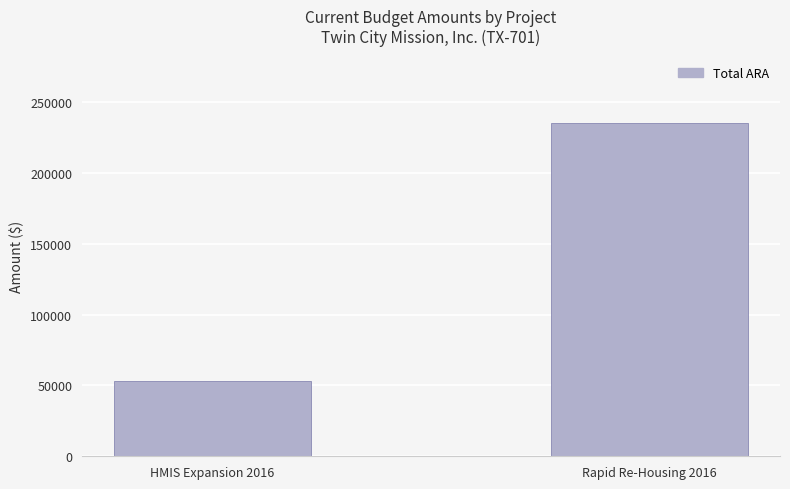

Are the bars horizontal?

No